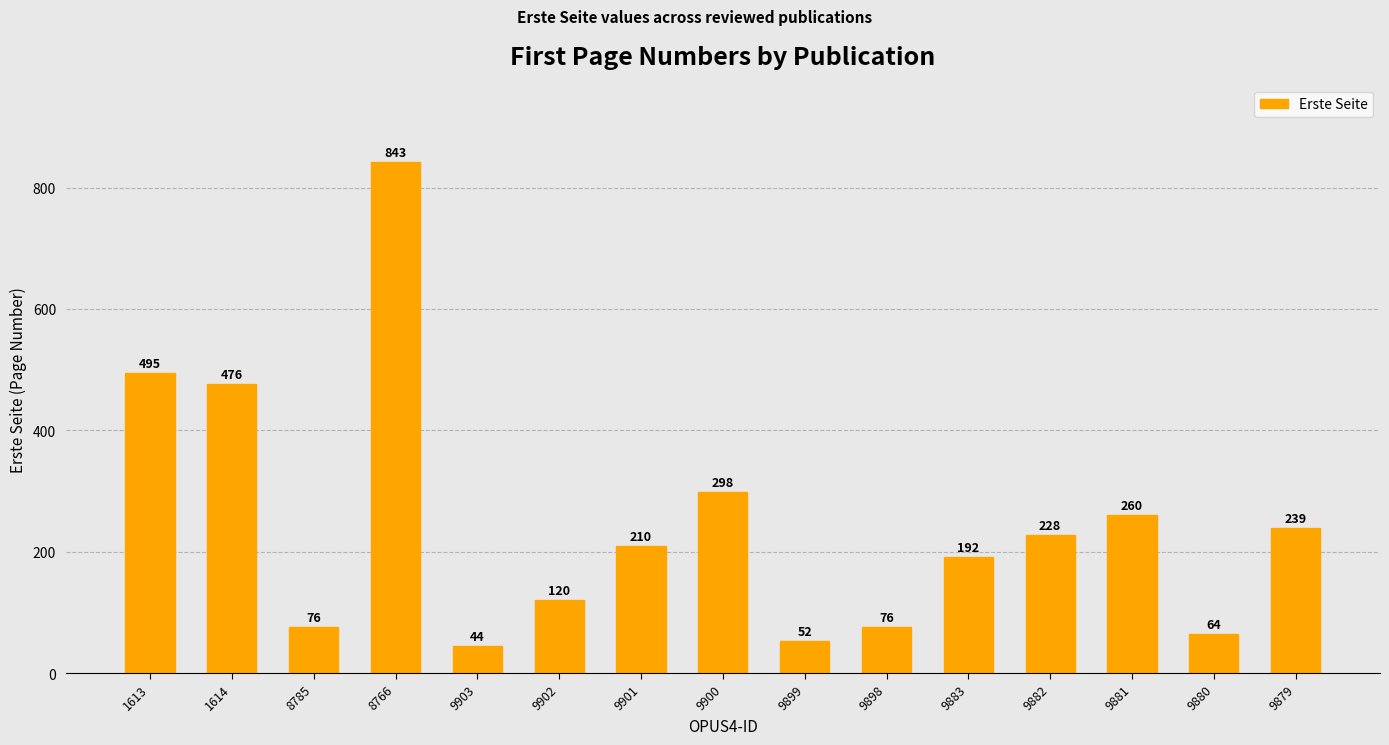

Reading right to left, list all the values displayed in this chart.

239	64	260	228	192	76	52	298	210	120	44	843	76	476	495